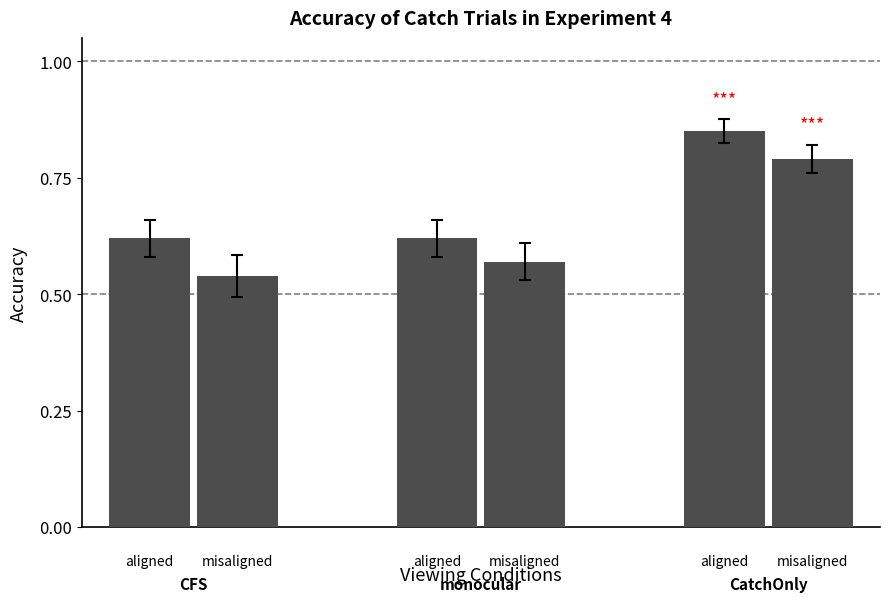

Are the bars horizontal?

No